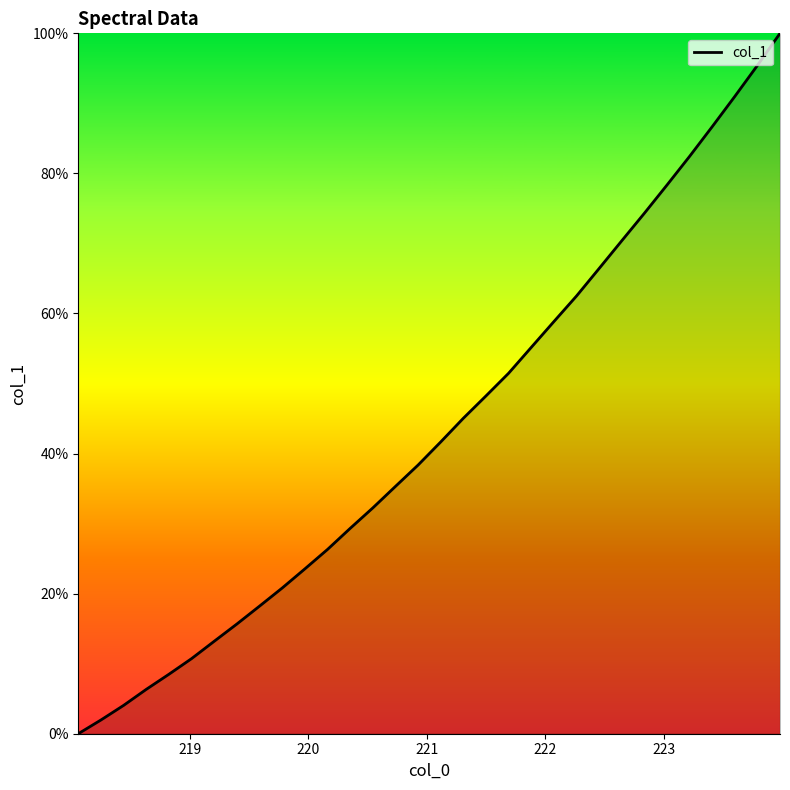

What is the difference between the maximum and minimum values?

100.0